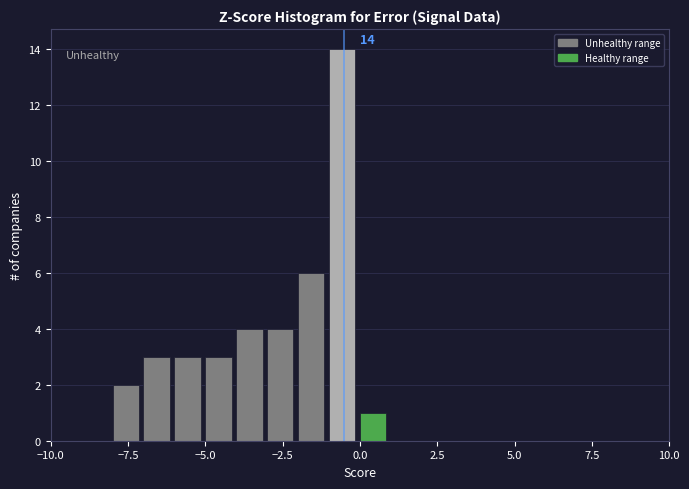

Read against the x-axis, roughly where is the centre of the tallest bar?

-0.5